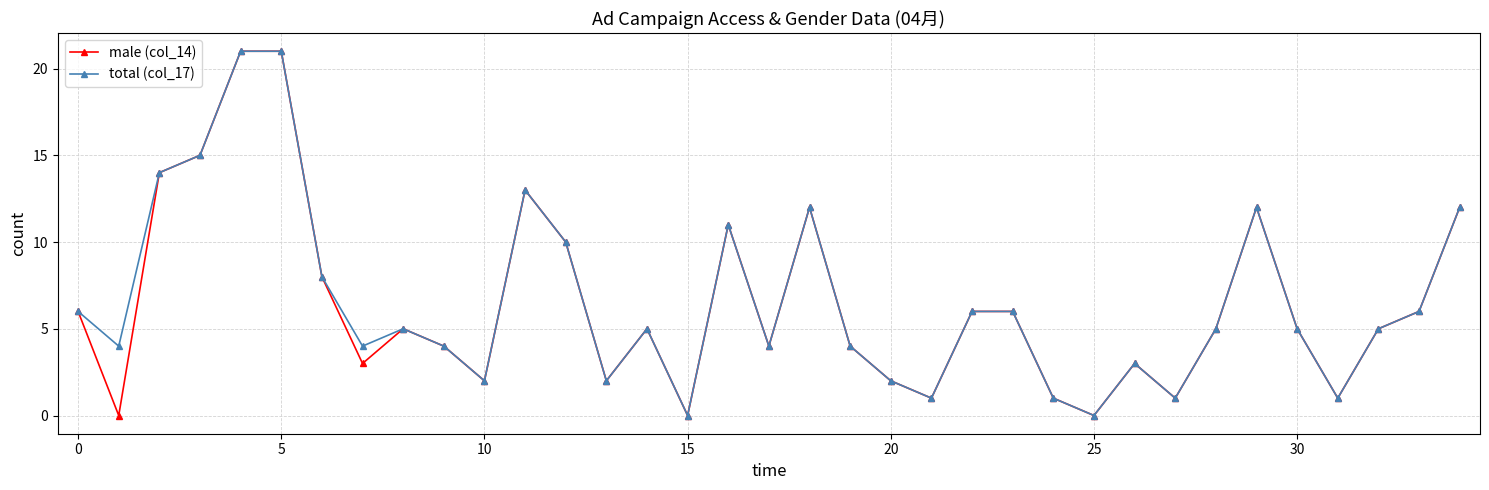

How many distinct data groups are displayed?

2